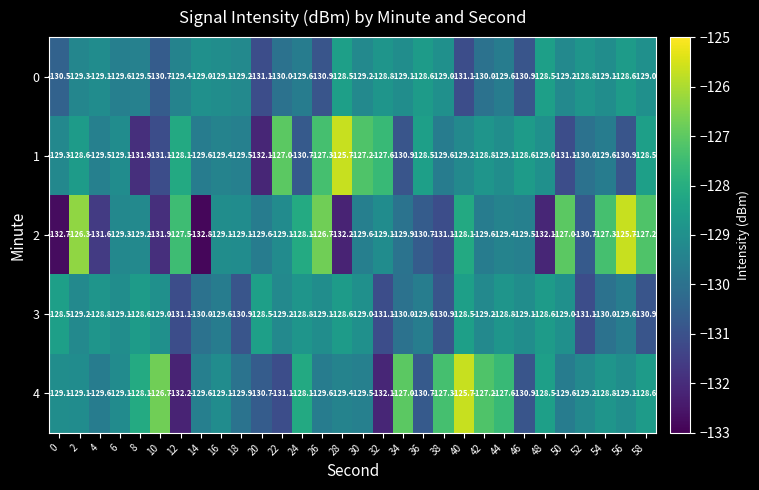

What is the total value across all series at 38?

-647.9